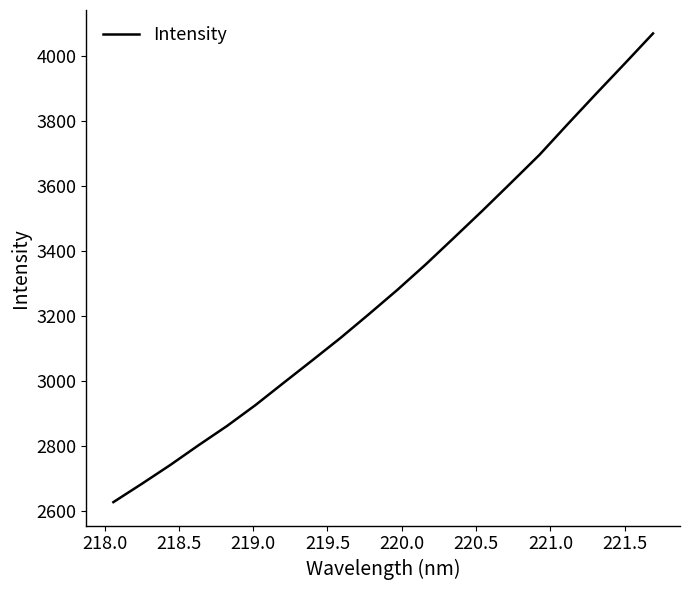

What is the minimum value shown in the chart?

2627.1